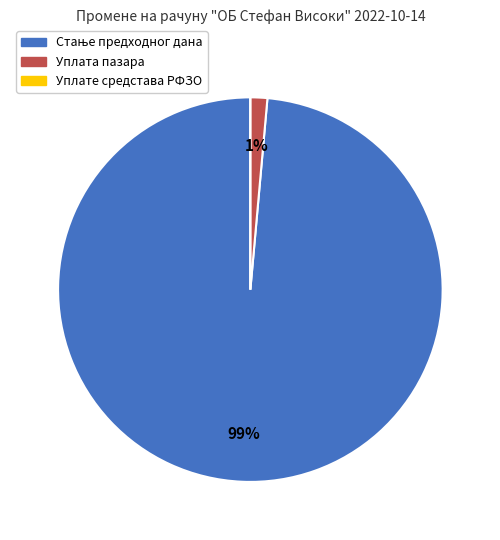

What percentage is the Уплата пазара slice, to the nearest percent?

1%